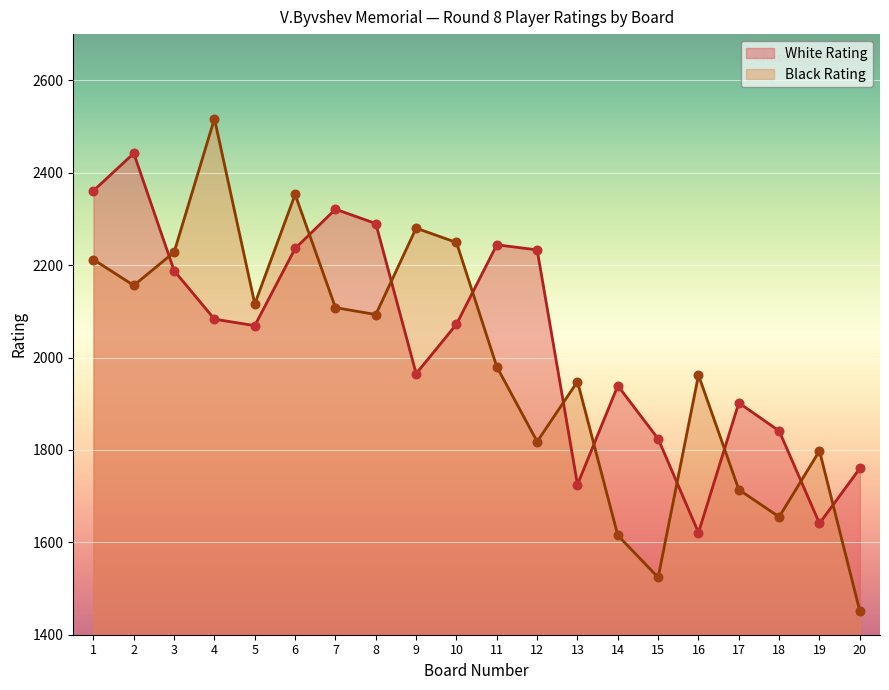

At which category is the sum across all series the highest?

4